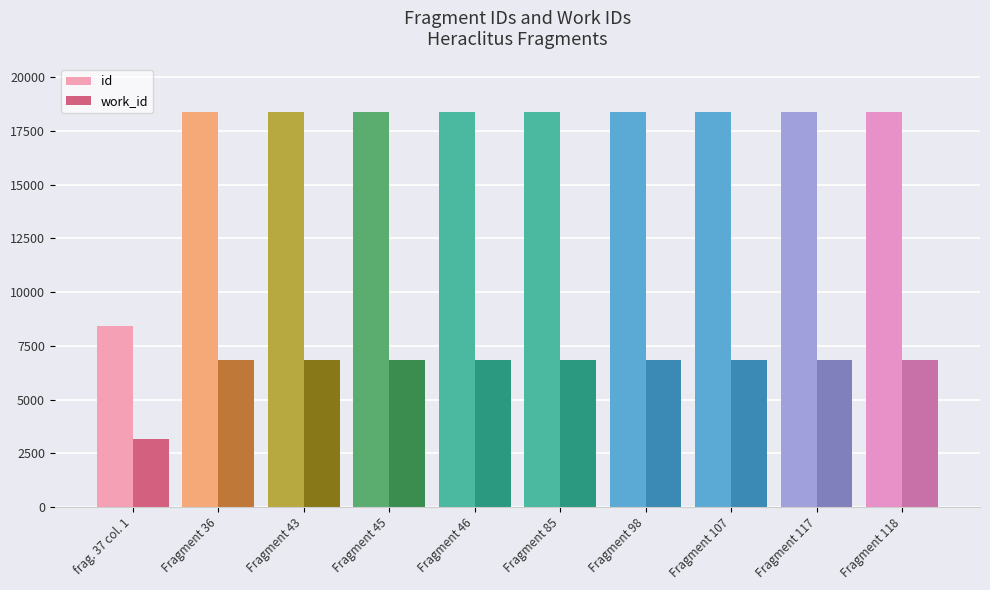

The work_id series shows 6847 at Fragment 36. True or false?

True